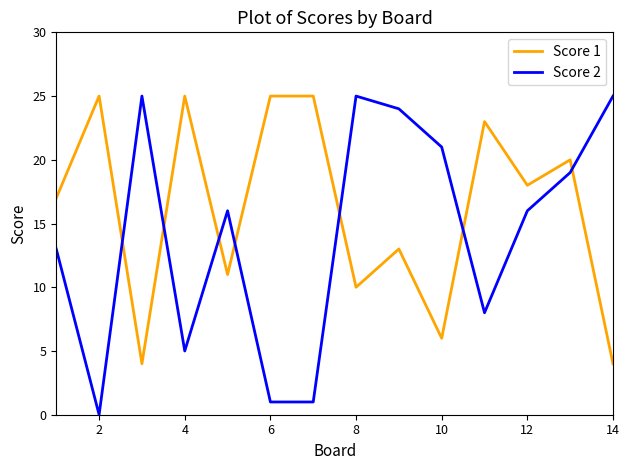

What is the difference between the second highest and minimum values in the Score 1 series?

21